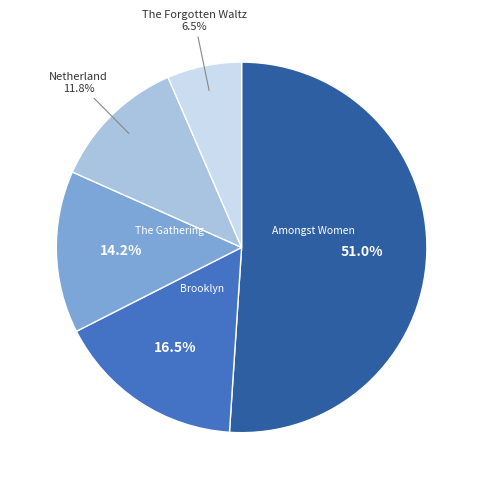

Count the number of slices in the pie.

5